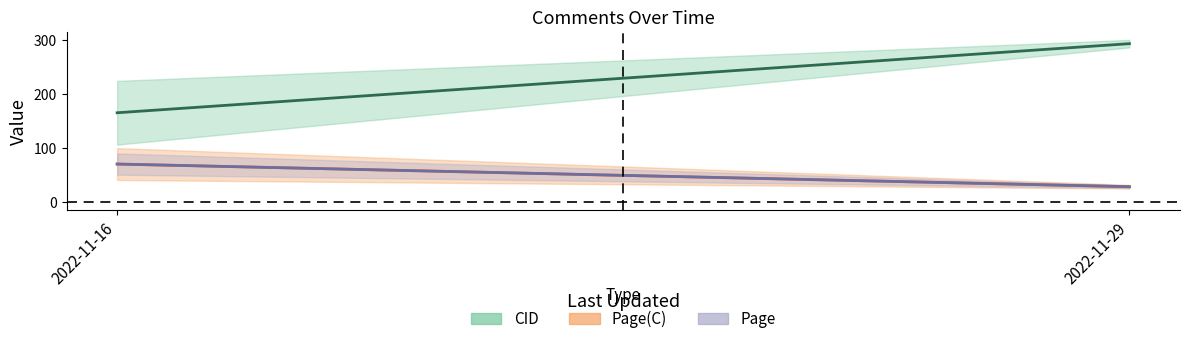

What is the maximum value for CID?

293